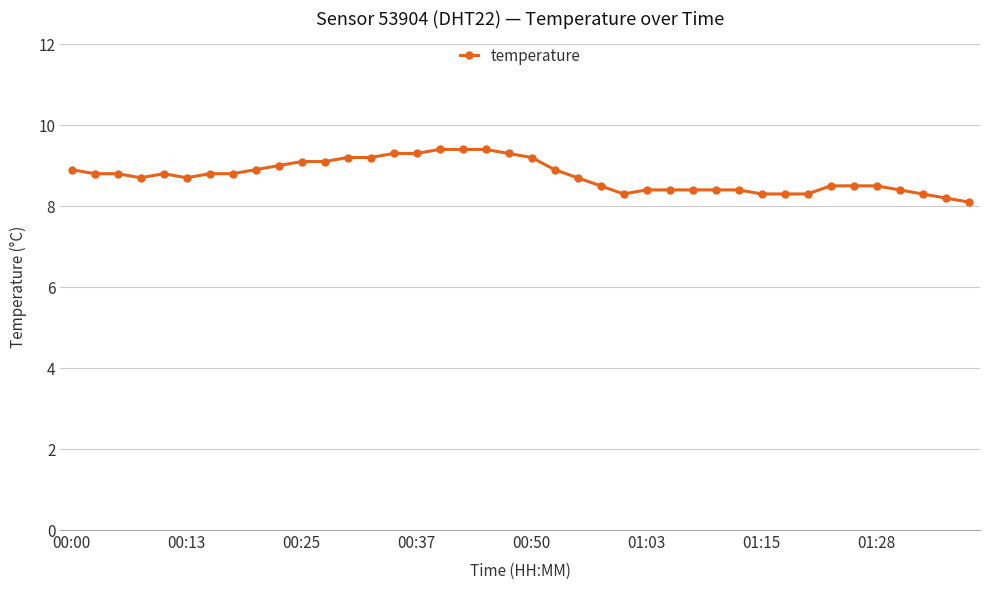

Reading left to right, list all the values displayed in this chart.

8.9	8.8	8.8	8.7	8.8	8.7	8.8	8.8	8.9	9.0	9.1	9.1	9.2	9.2	9.3	9.3	9.4	9.4	9.4	9.3	9.2	8.9	8.7	8.5	8.3	8.4	8.4	8.4	8.4	8.4	8.3	8.3	8.3	8.5	8.5	8.5	8.4	8.3	8.2	8.1